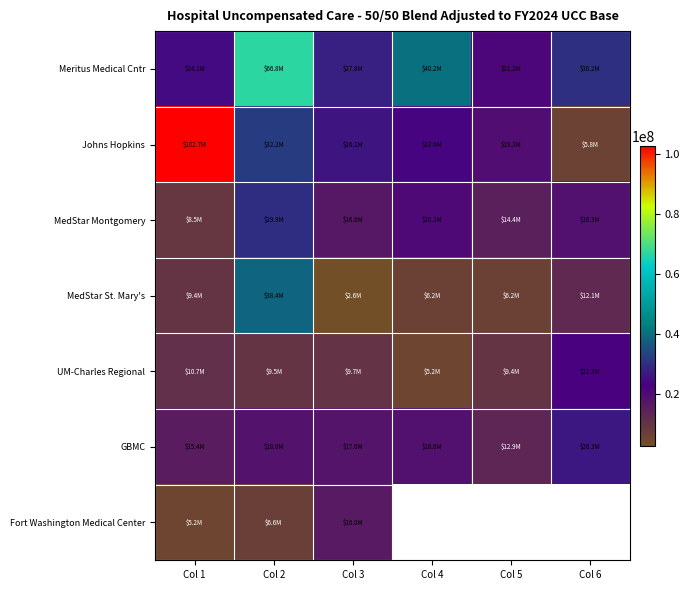

Between Col 1 and Col 5, which is larger?

Col 1